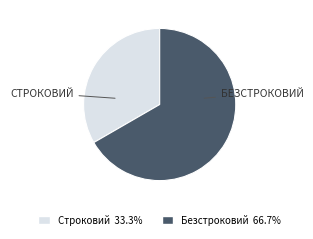

How many slices are in this pie chart?

2